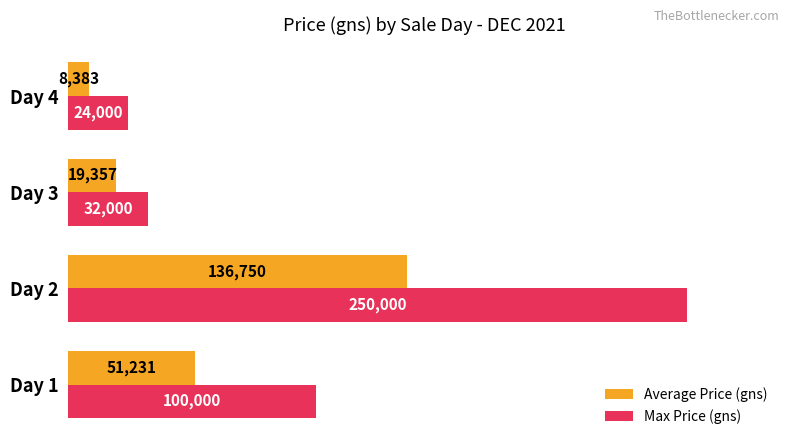

Rank the series by their average value, from highest to lowest.

Max Price (gns), Average Price (gns)